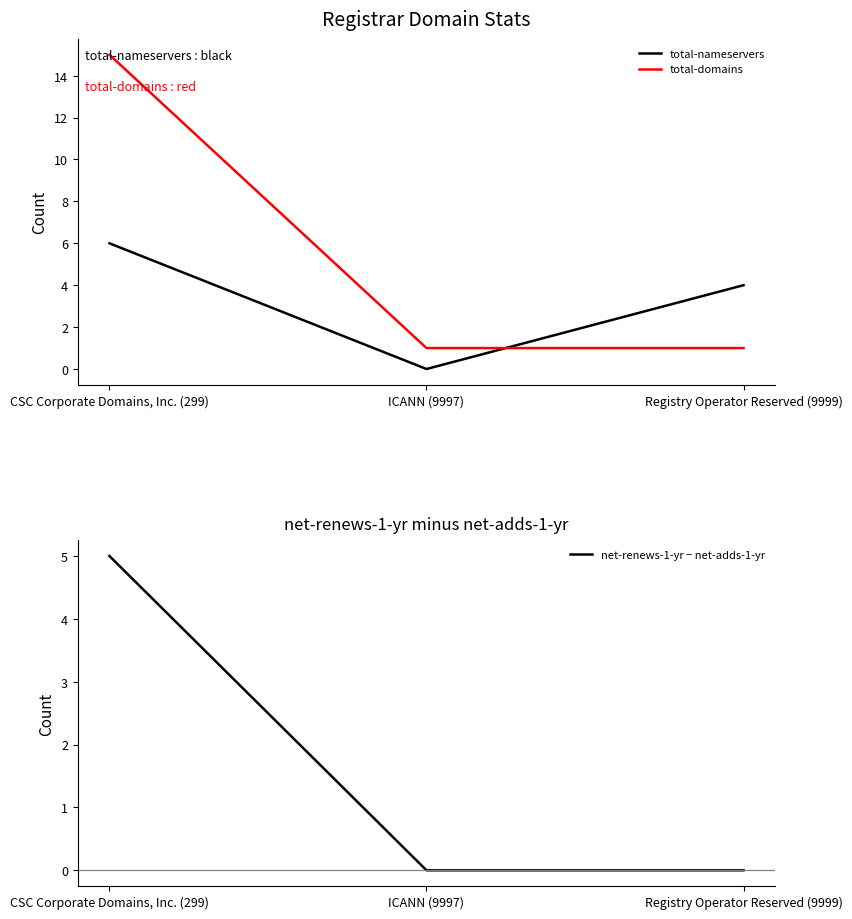

How many distinct data groups are displayed?

3